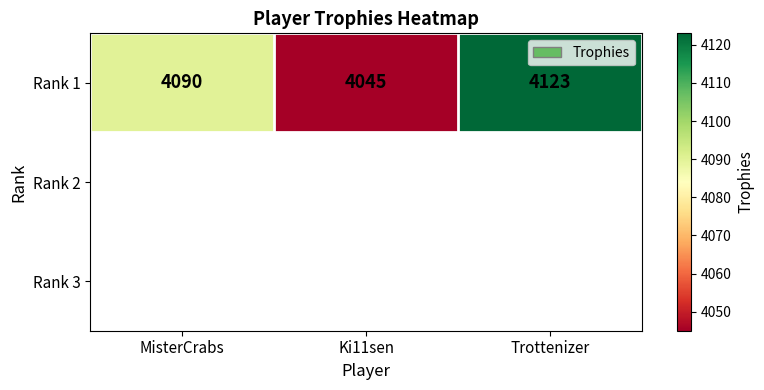

At which label is the value closest to 4084?

MisterCrabs